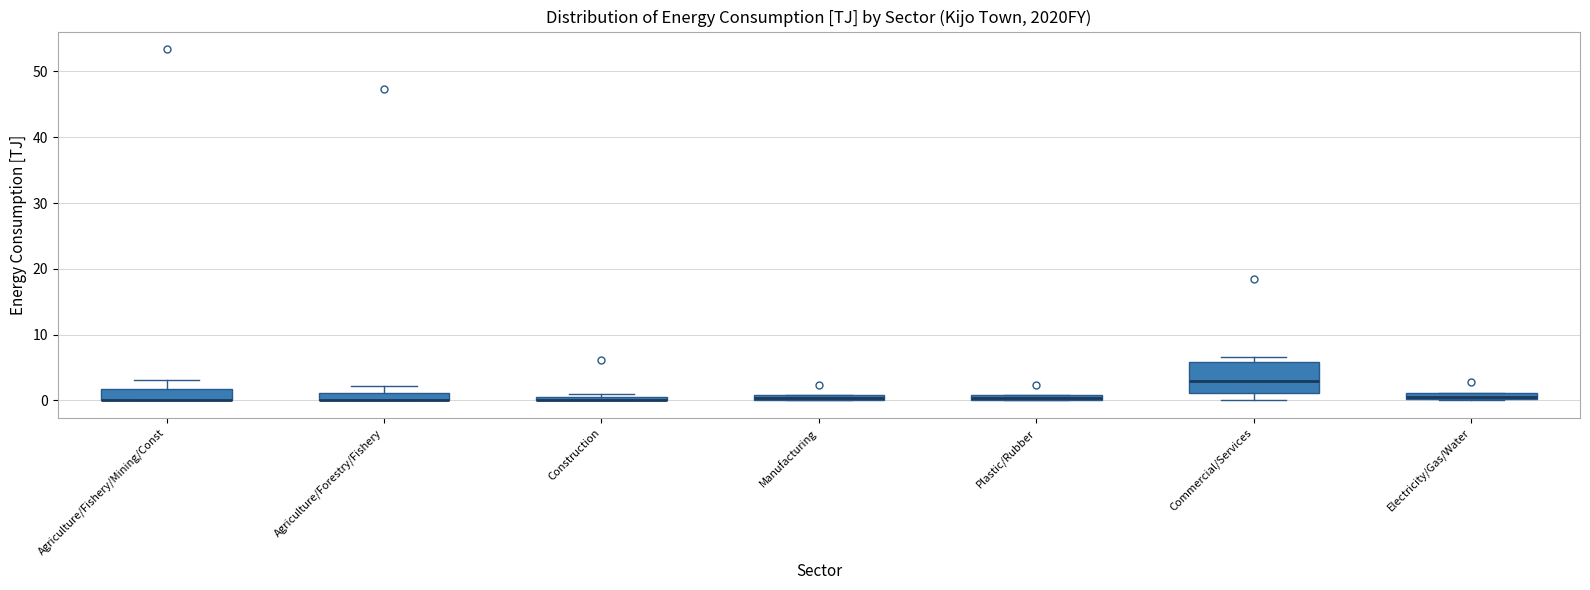

Which box is the tallest, from its lower edge to its upper edge?

Commercial/Services